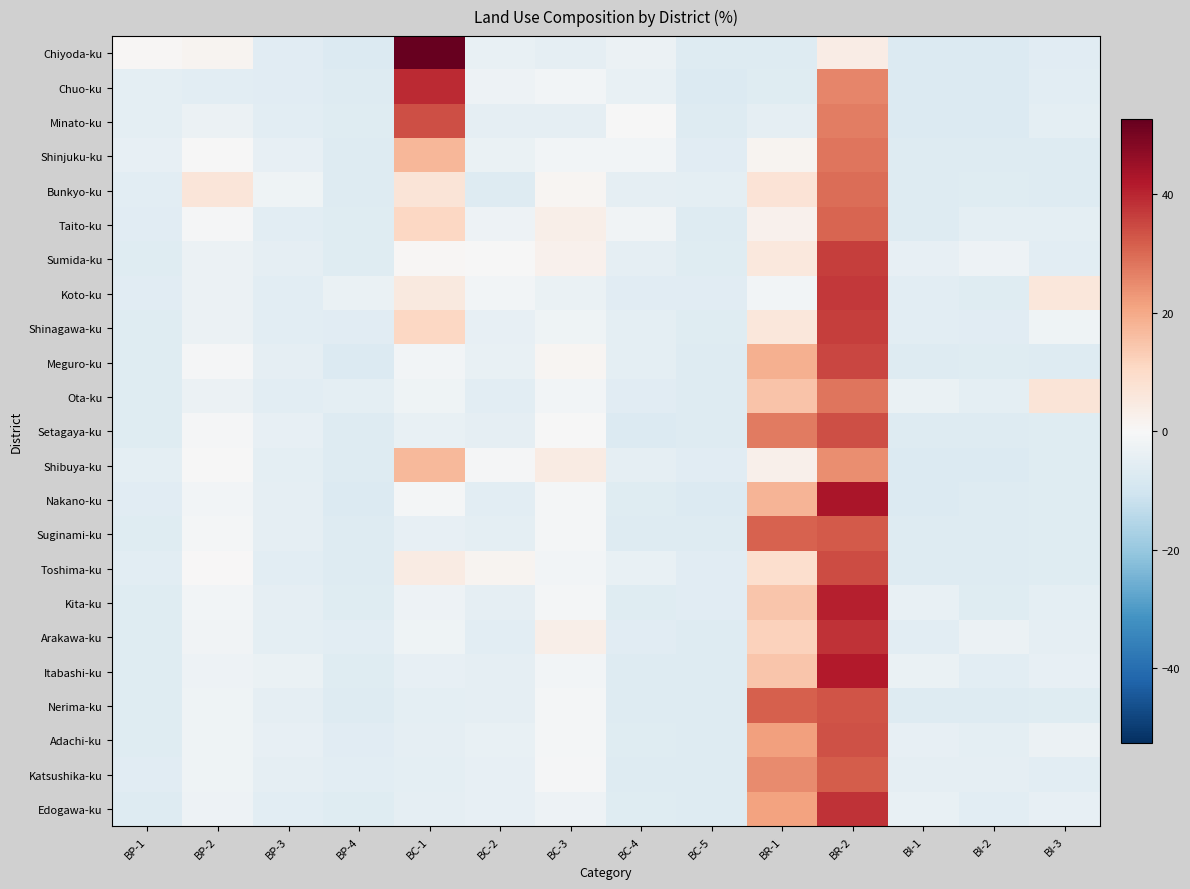

Which label corresponds to the smallest value in the chart?

BI-1